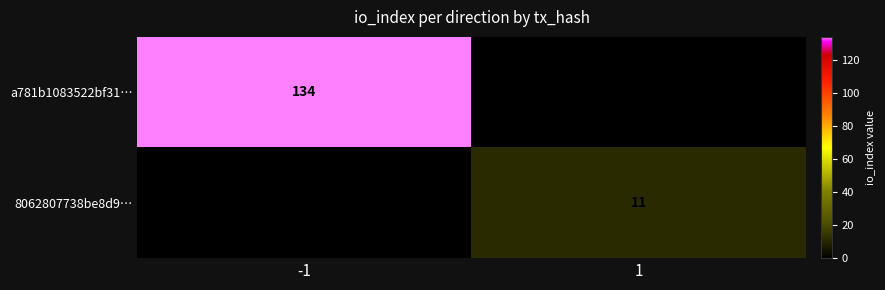

True or false: a781b1083522bf31… has a value of 31 at -1.

False